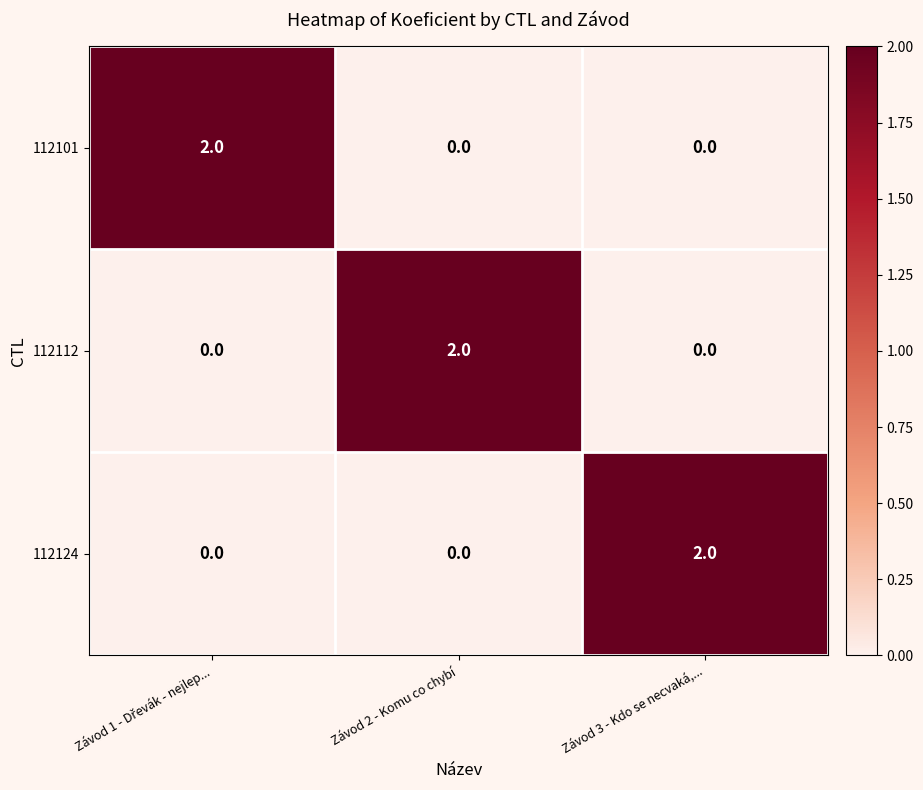

True or false: 112112 has a value of 2 at Závod 2 - Komu co chybí.

True